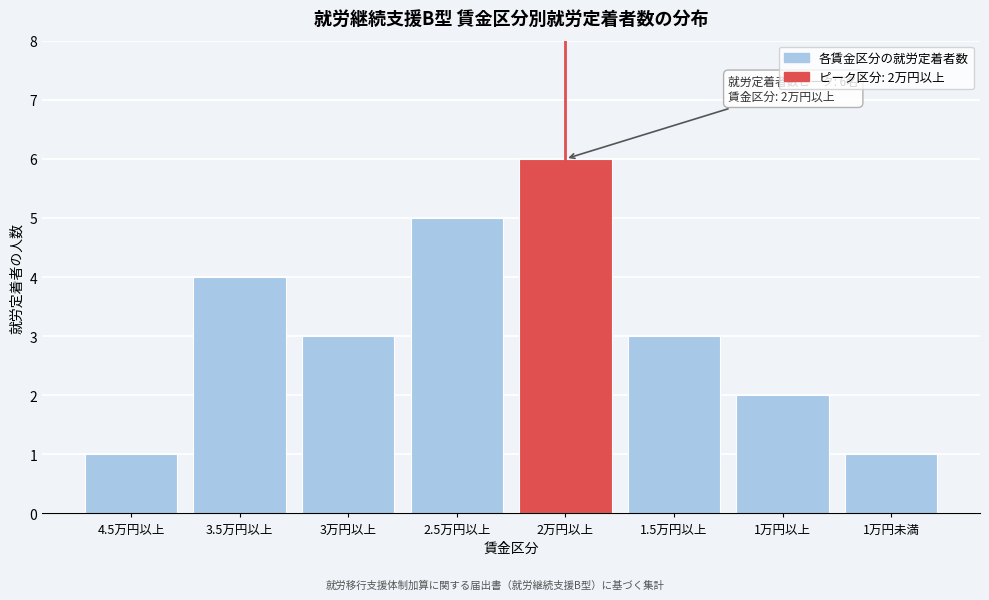

Reading left to right, what are all the values shown in this chart?

4.5万円以上=1	3.5万円以上=4	3万円以上=3	2.5万円以上=5	2万円以上=6	1.5万円以上=3	1万円以上=2	1万円未満=1